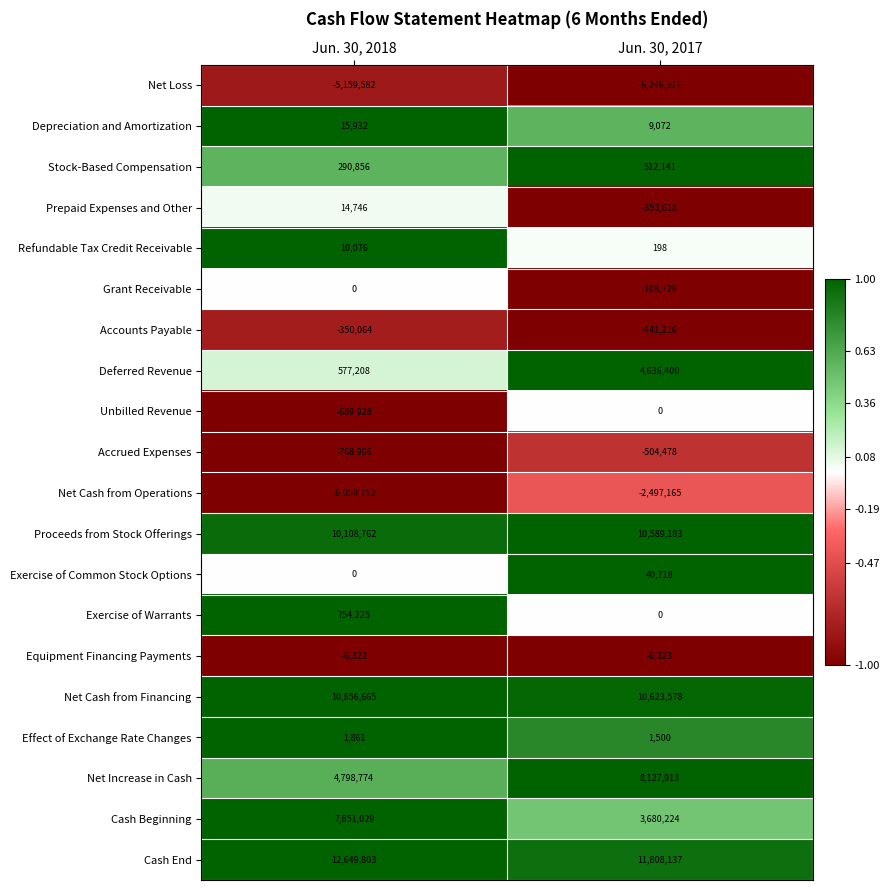

Which category has the highest value across all series?

Jun. 30, 2018